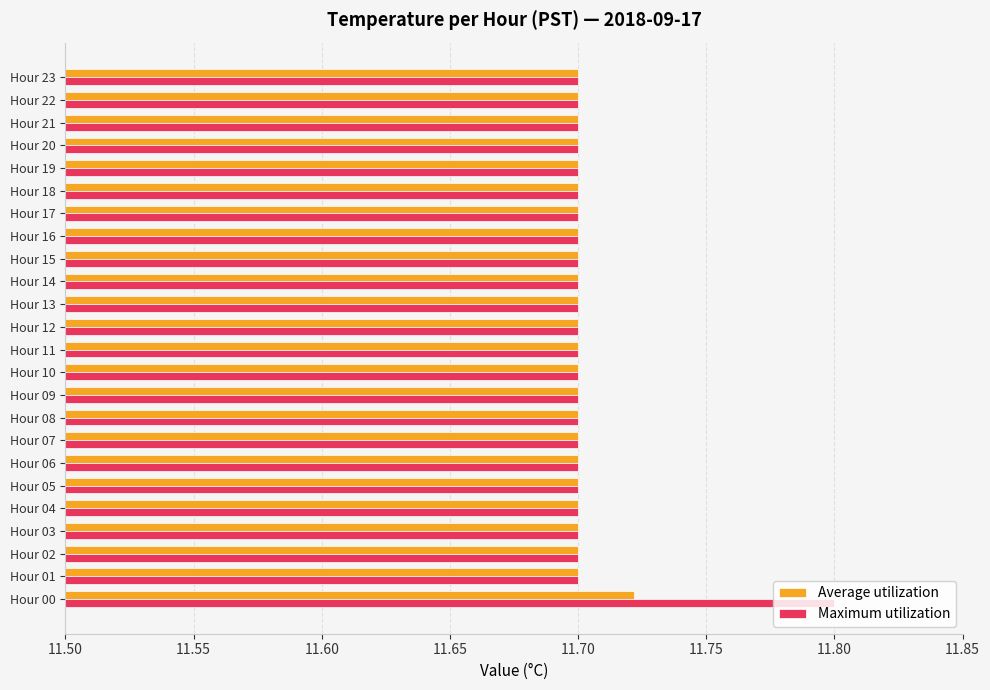

How many Maximum utilization values are between 11 and 12?

24